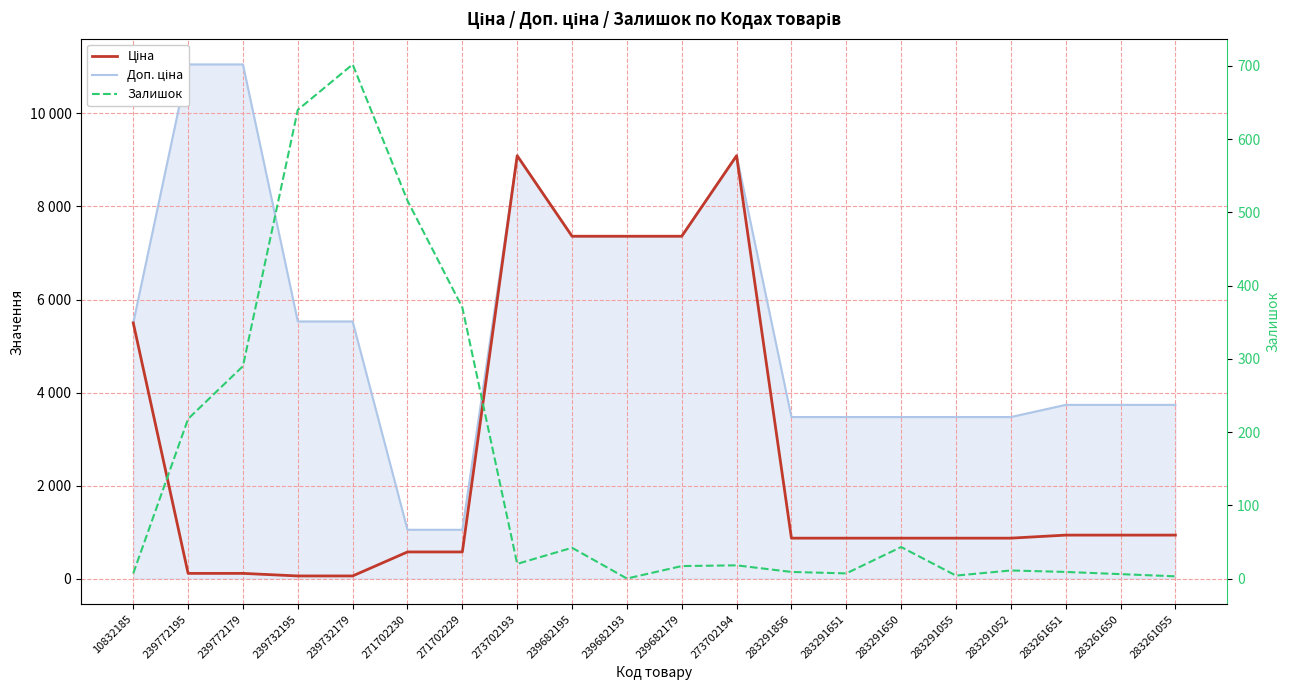

Which series changed the most between 239772179 and 271702230?

Доп. ціна